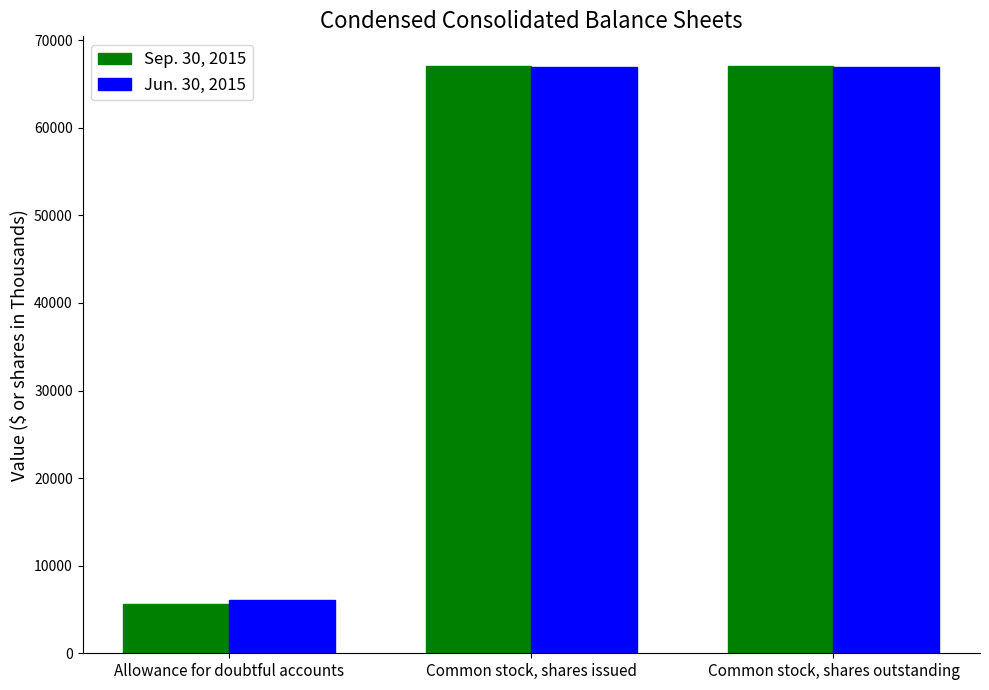

At which category does the chart reach its minimum across all series?

Allowance for doubtful accounts